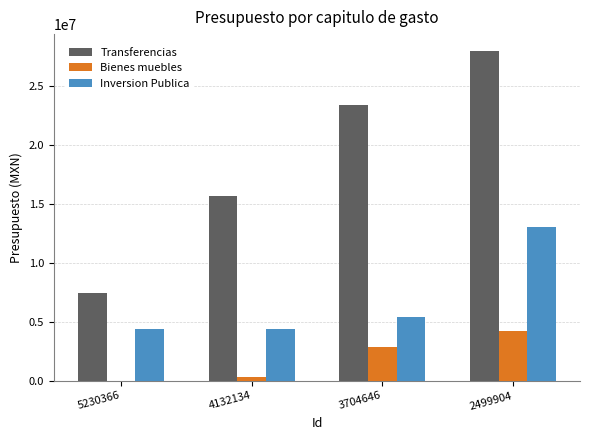

What is the sum of all Inversion Publica values?

27250616.3